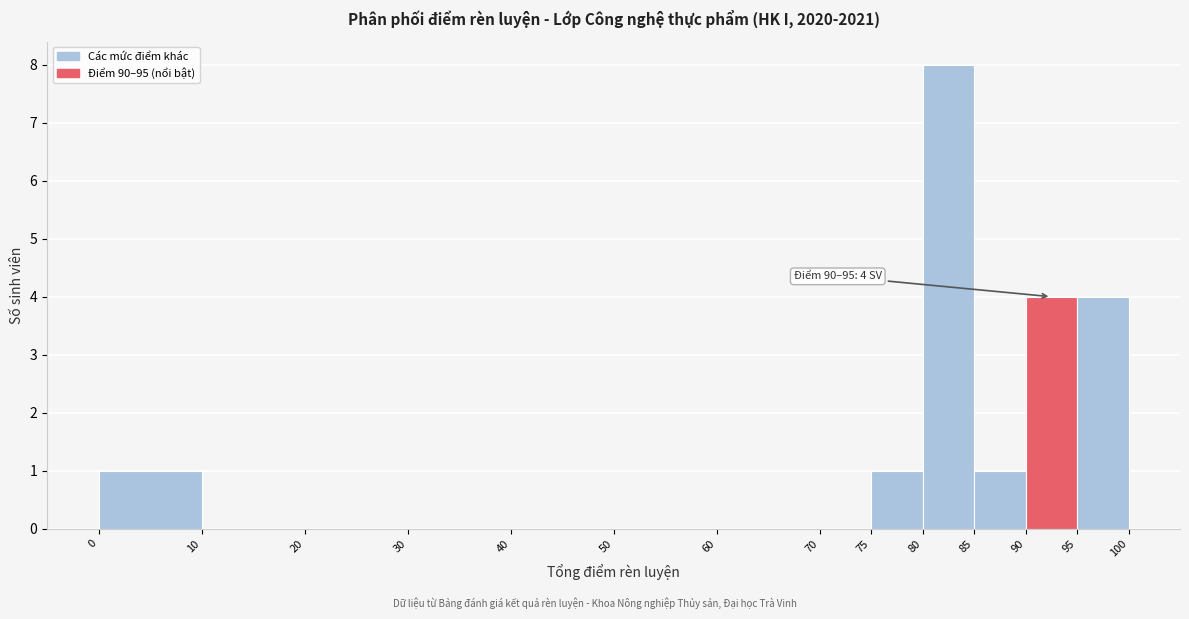

Which range on the x-axis has the tallest bar?

80 to 85